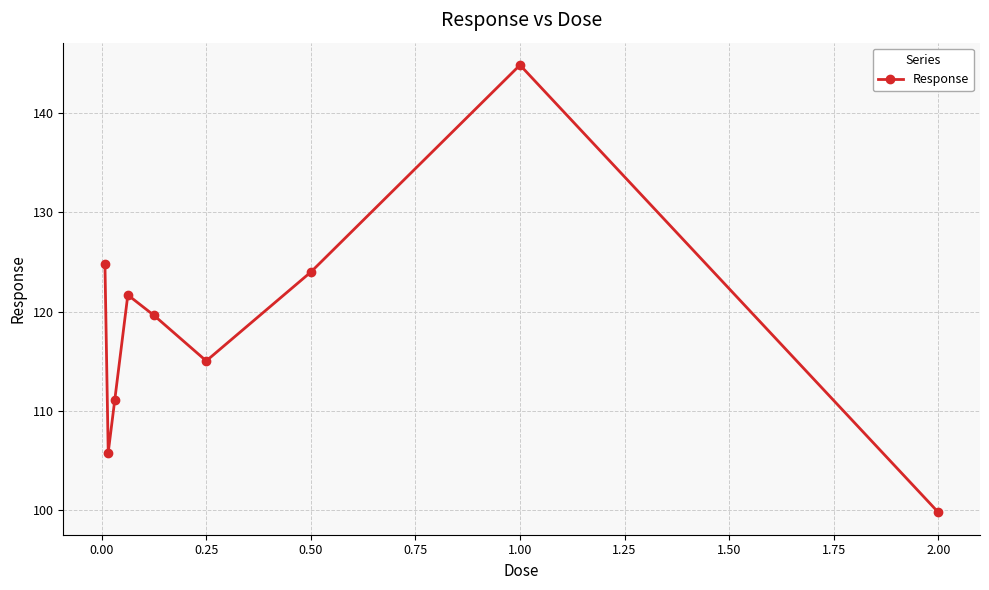

How many points are lower than both their immediate neighbors (excluding endpoints)?

2